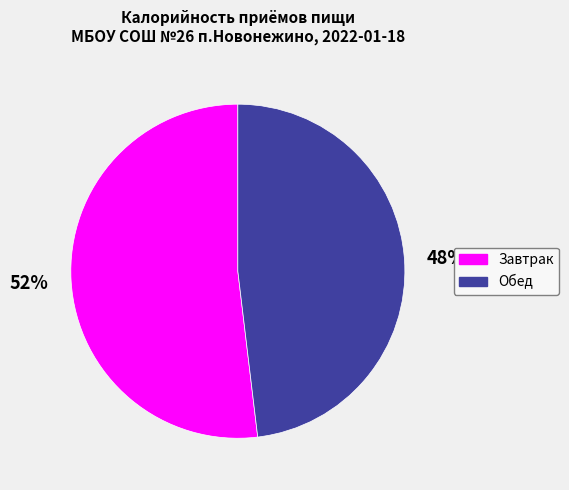

The Завтрак slice represents 52% of the pie. True or false?

True